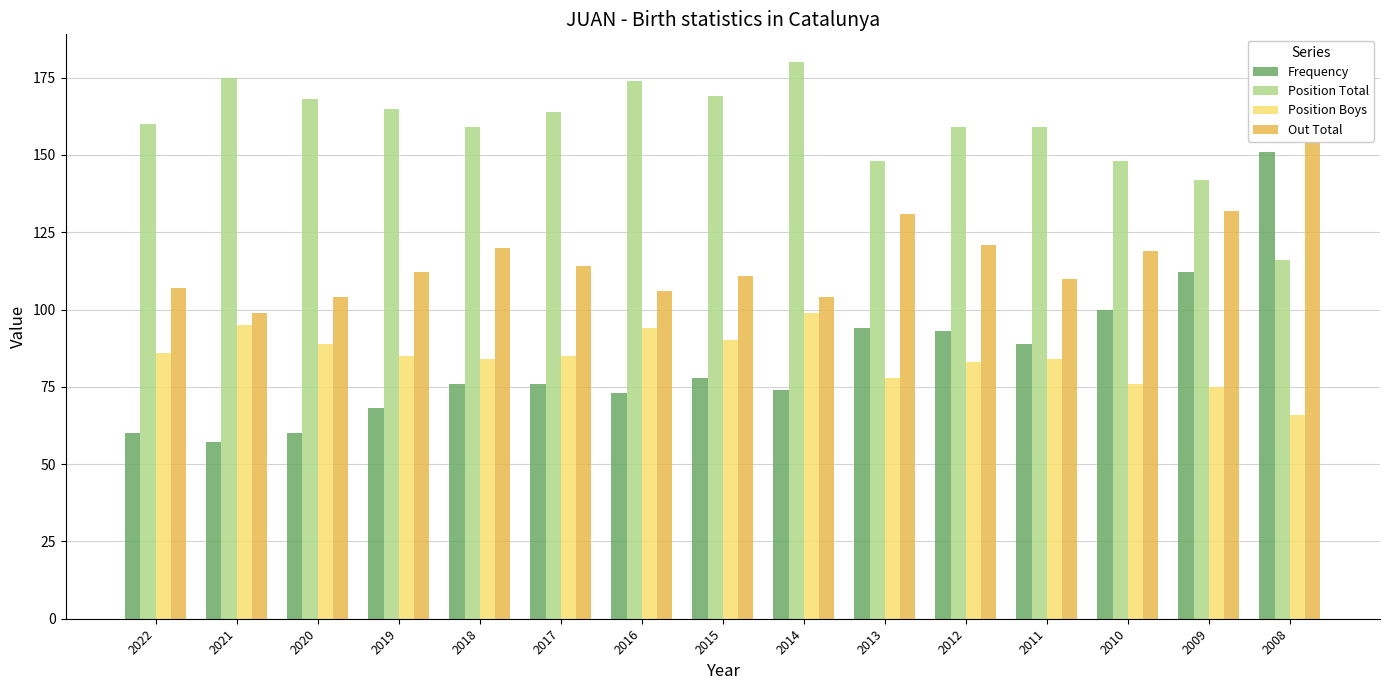

Reading left to right, extract all data points from this chart.

Frequency: 60	57	60	68	76	76	73	78	74	94	93	89	100	112	151
Position Total: 160	175	168	165	159	164	174	169	180	148	159	159	148	142	116
Position Boys: 86	95	89	85	84	85	94	90	99	78	83	84	76	75	66
Out Total: 107	99	104	112	120	114	106	111	104	131	121	110	119	132	170